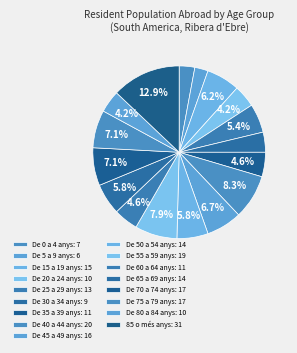

To the nearest percent, what percentage of the pie is De 65 a 69 anys?

6%